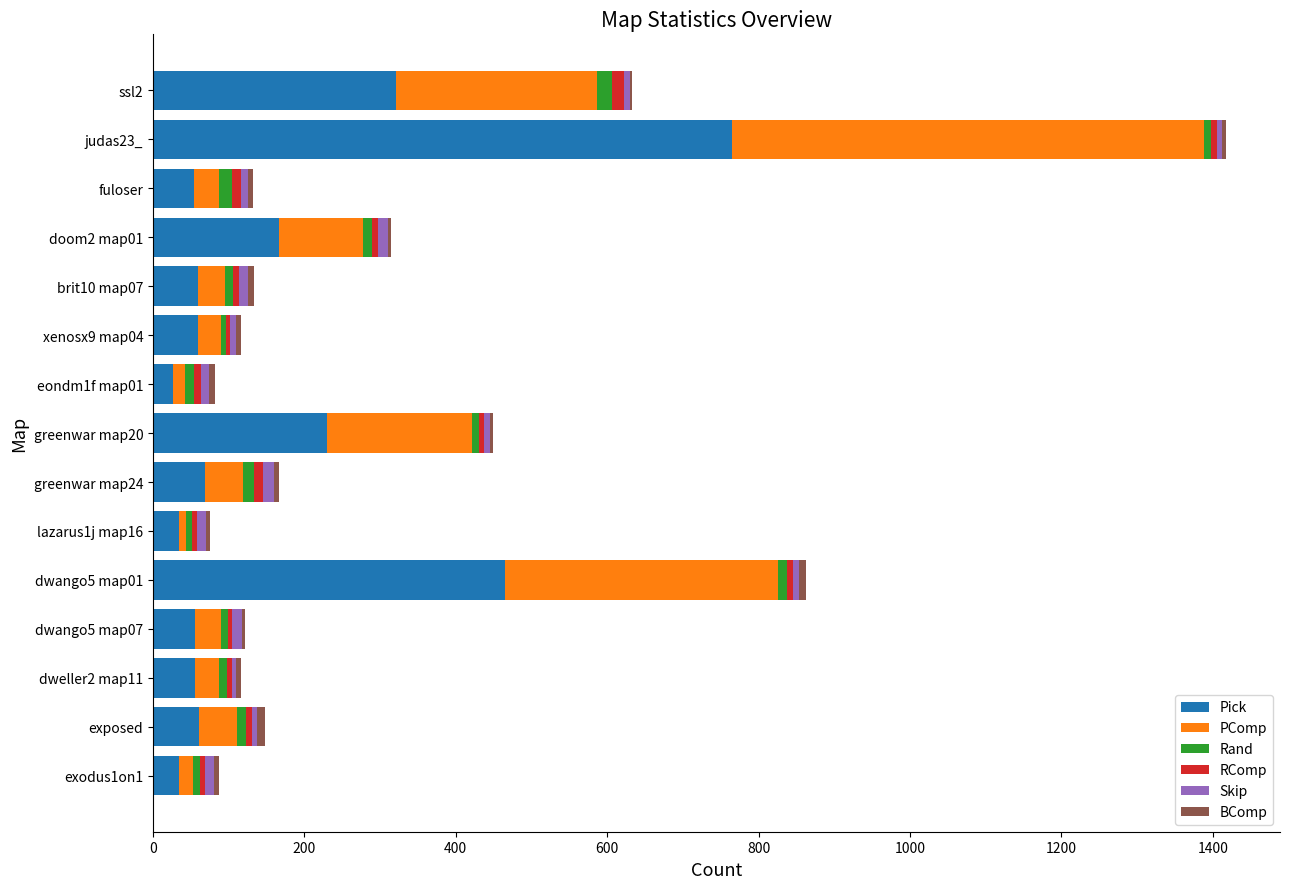

At which label does Pick reach its peak?

judas23_